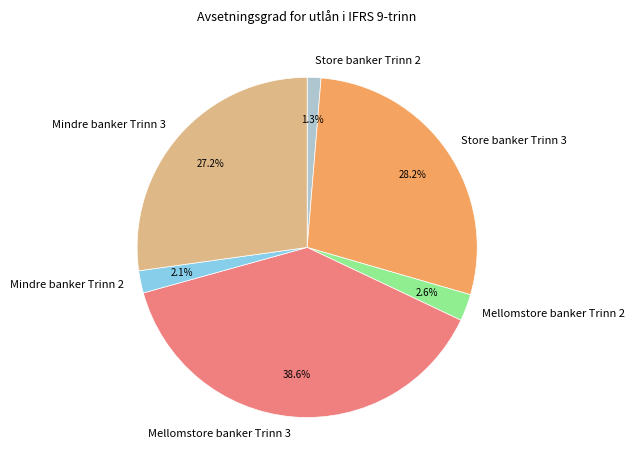

How much of the chart is everything except Store banker Trinn 2?

98.7%